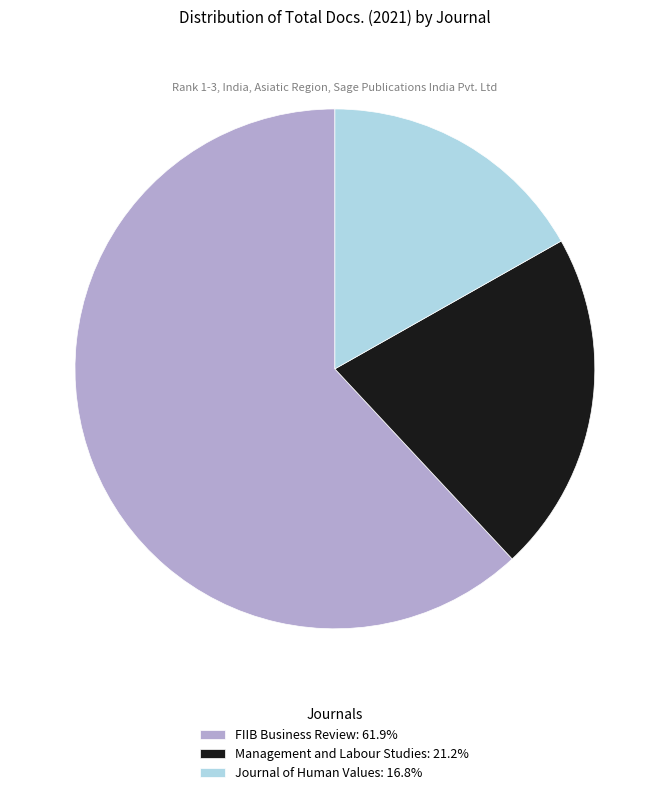

True or false: Management and Labour Studies accounts for 21% of the total.

True